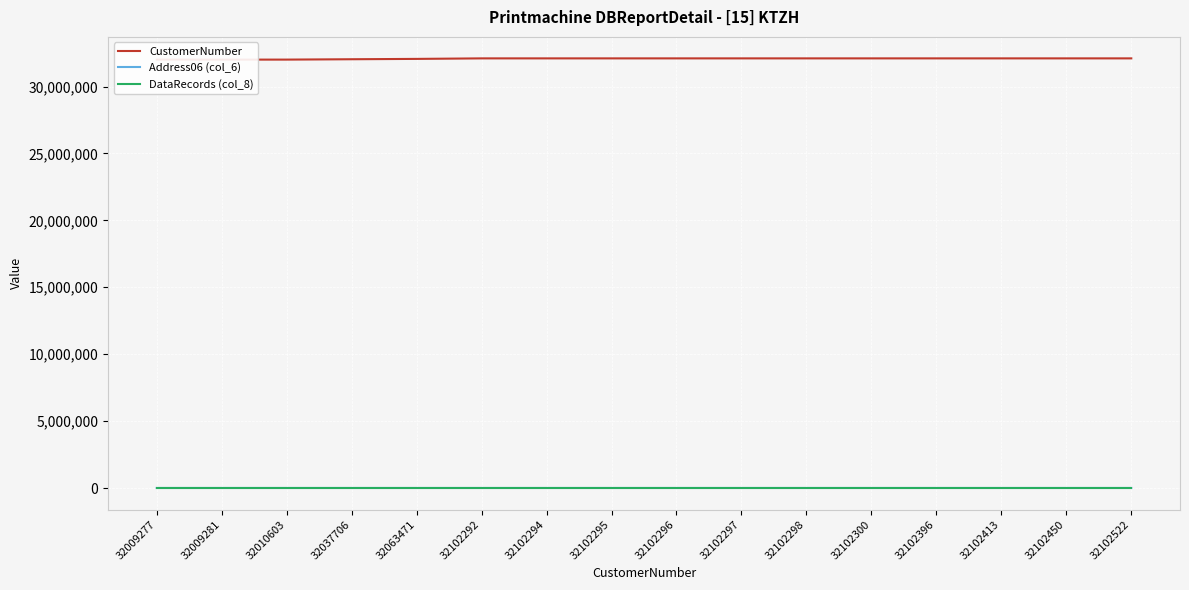

Which category has the highest value across all series?

32102522